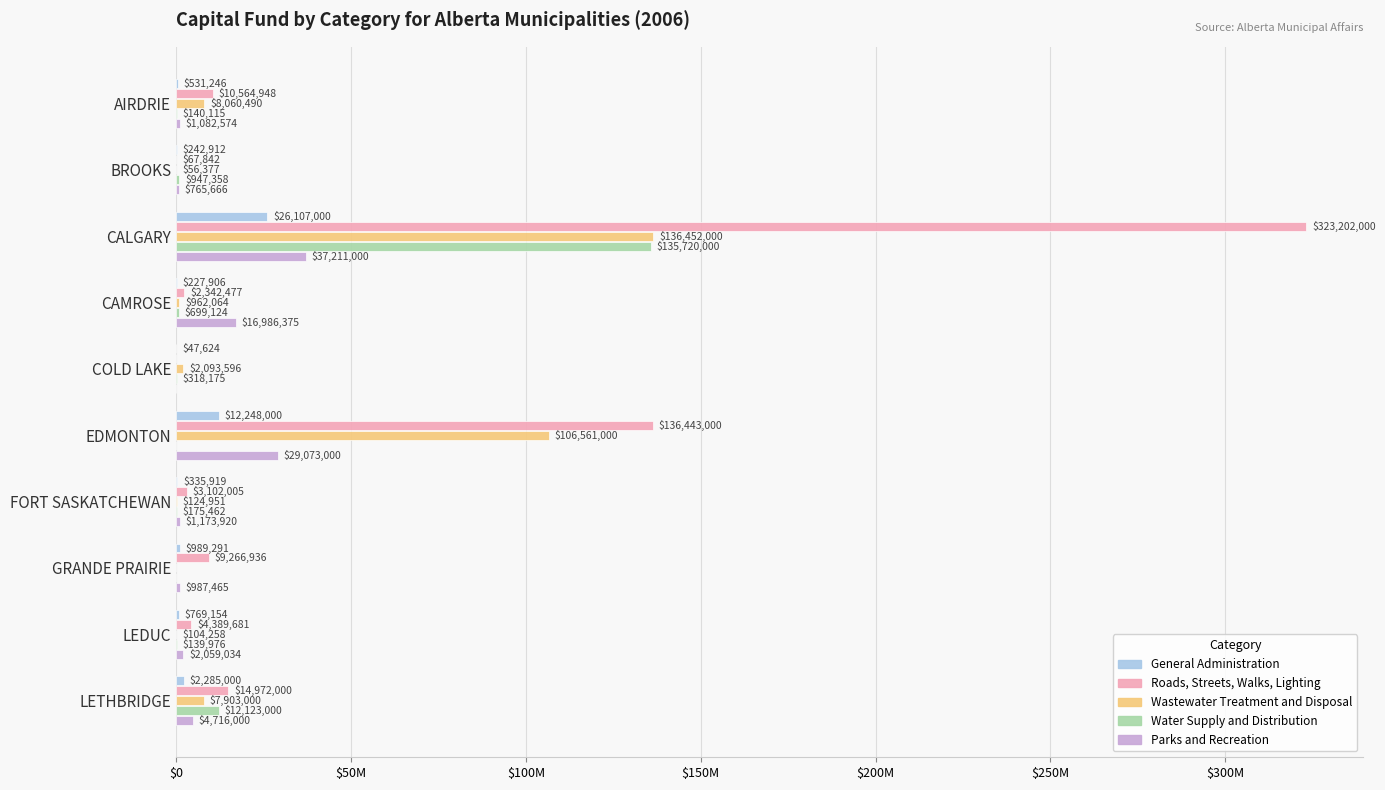

What are all the series names shown in the legend?

General Administration, Roads, Streets, Walks, Lighting, Wastewater Treatment and Disposal, Water Supply and Distribution, Parks and Recreation